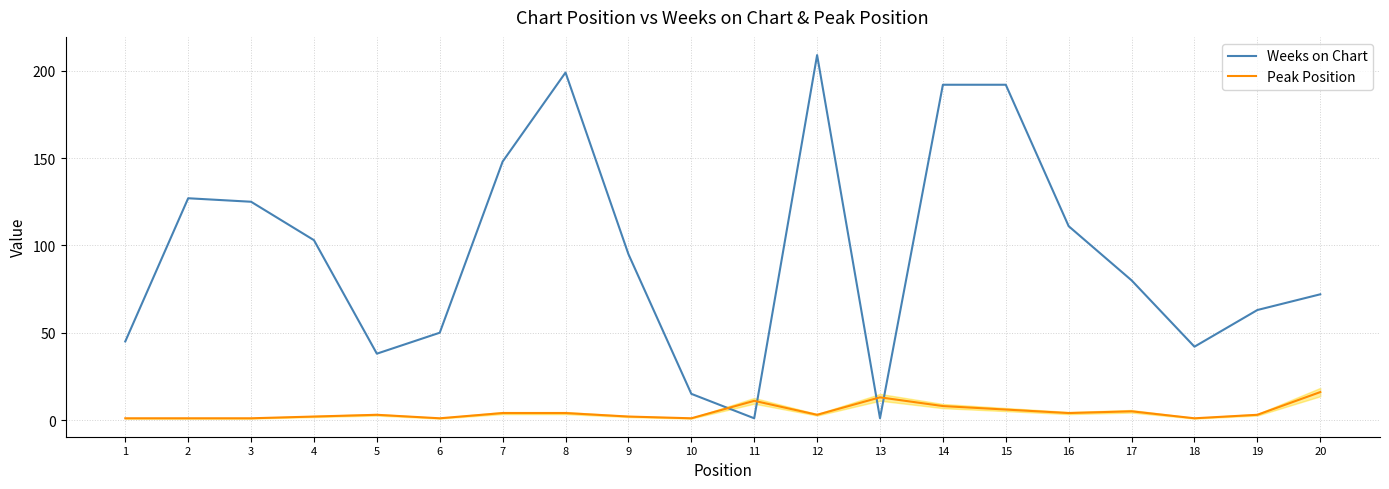

List the series in order of their overall mean, highest first.

Weeks on Chart, Peak Position